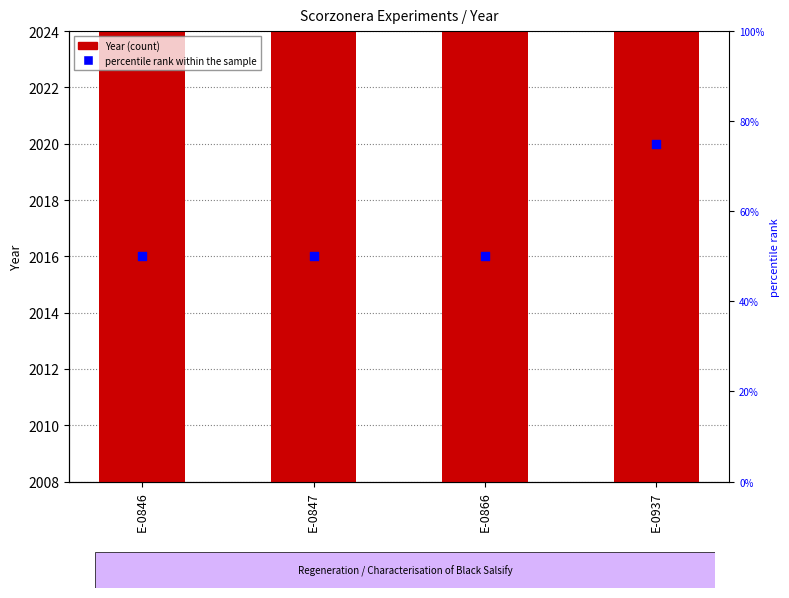

Which series has the largest total across all categories?

Year